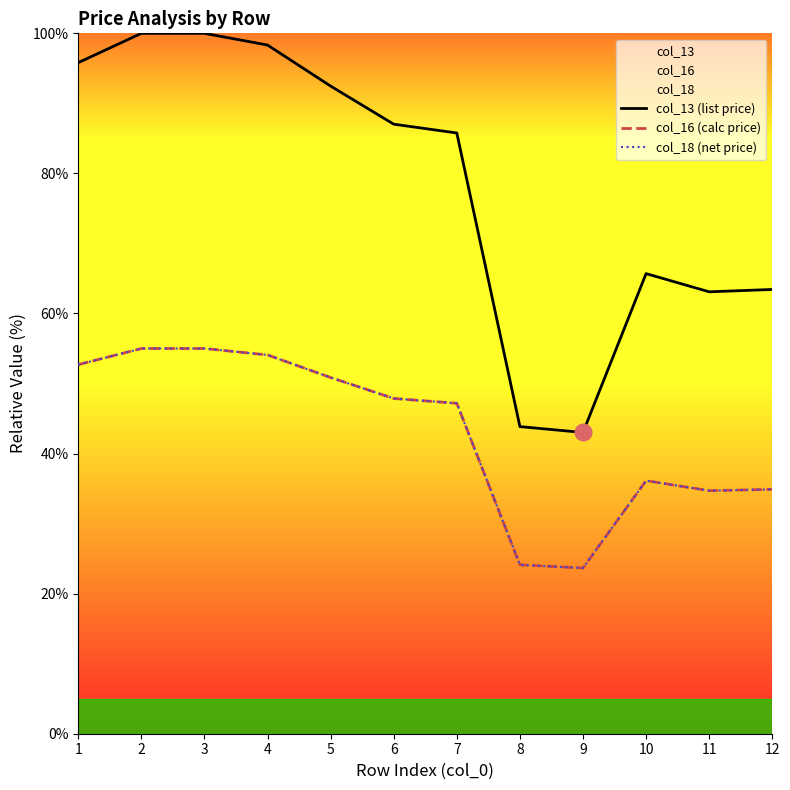

What is the value of the col_13 (list price) point at the 2nd from the left?

100.0